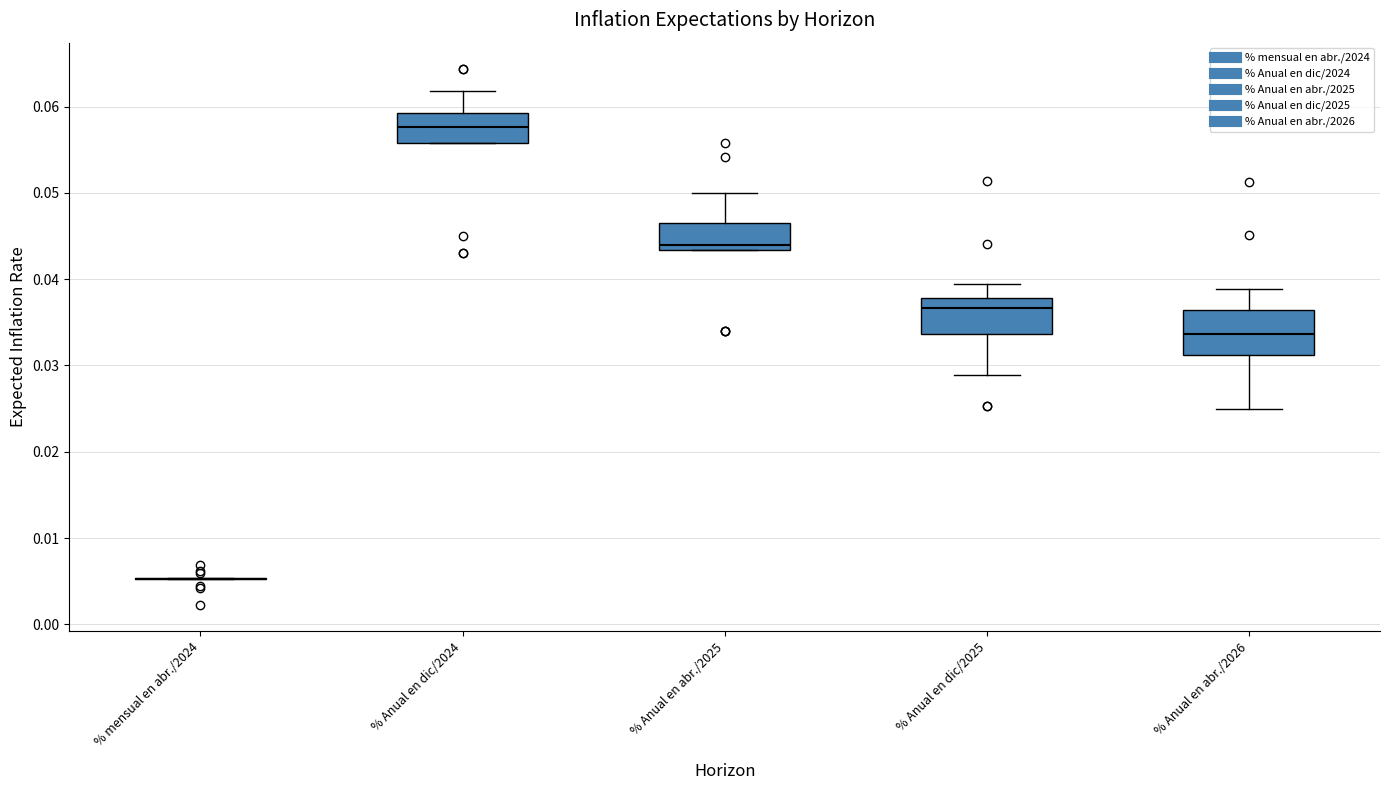

Which box is the tallest, from its lower edge to its upper edge?

% Anual en abr./2026